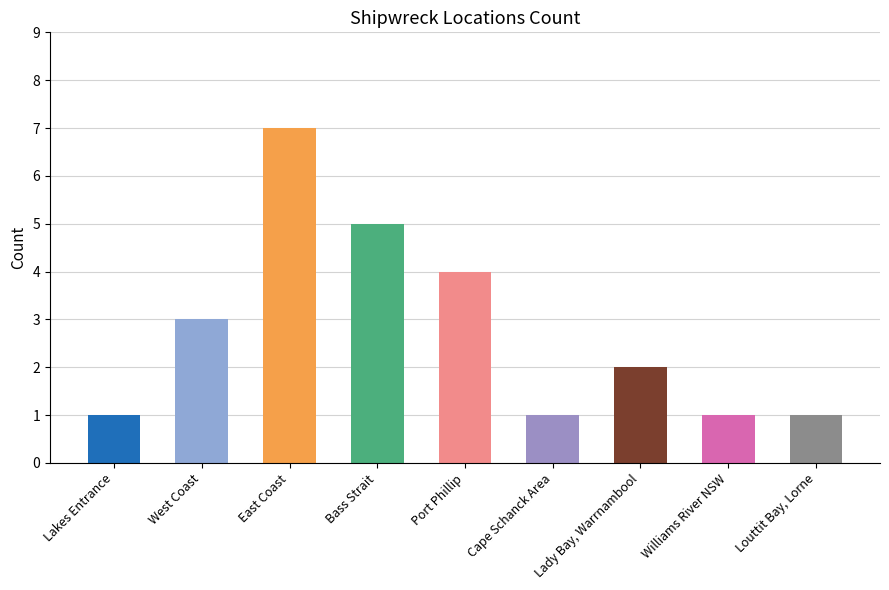

What is the change in value from Lady Bay, Warrnambool to Williams River NSW?

-1